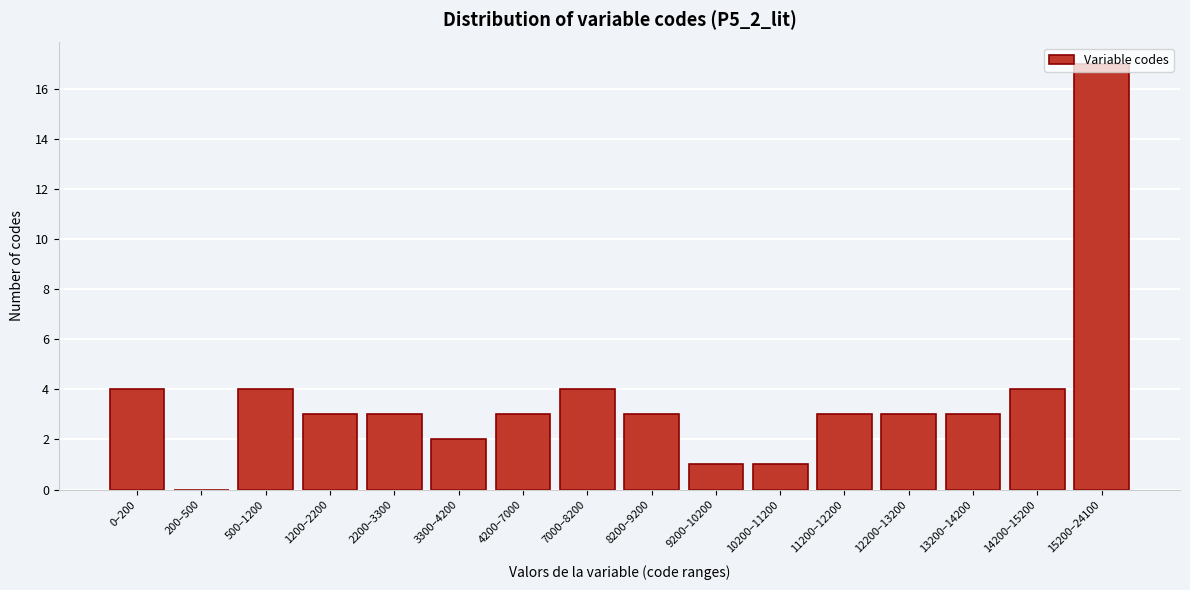

The chart shows a value of 3 at 8200–9200. True or false?

True